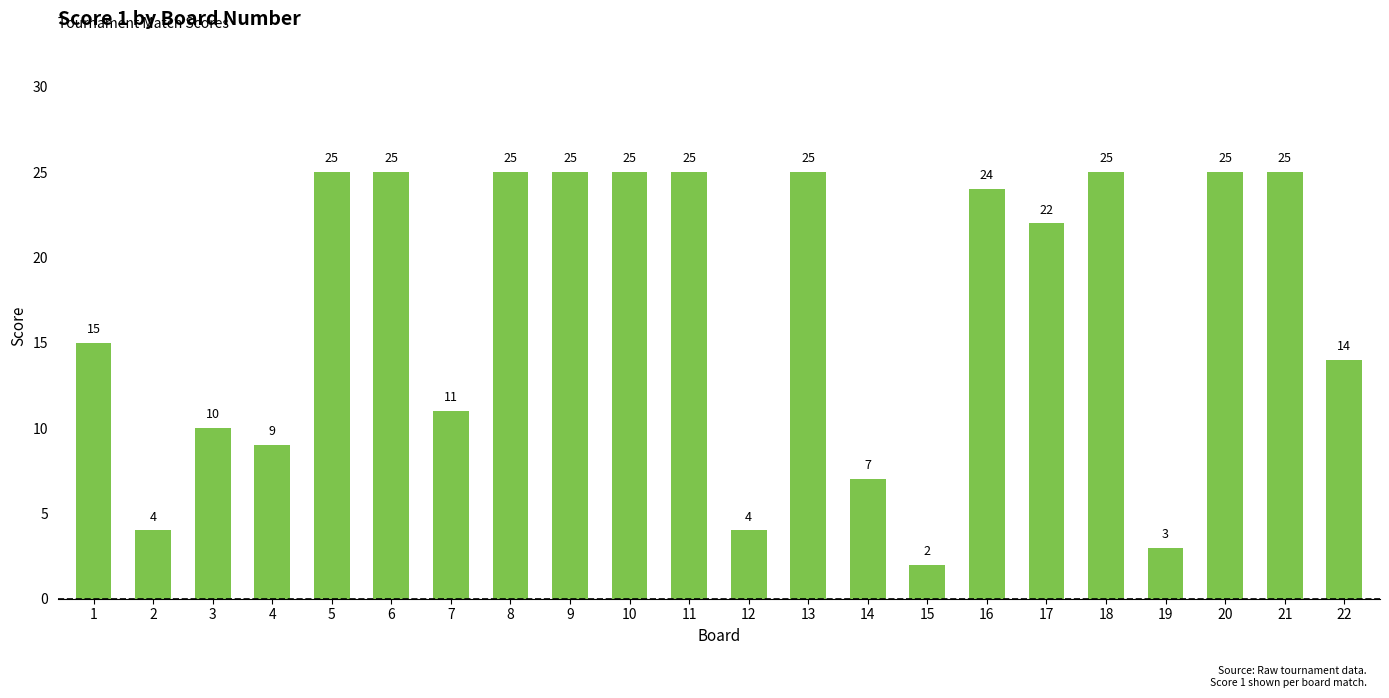

Where does the data first go above 24?

5